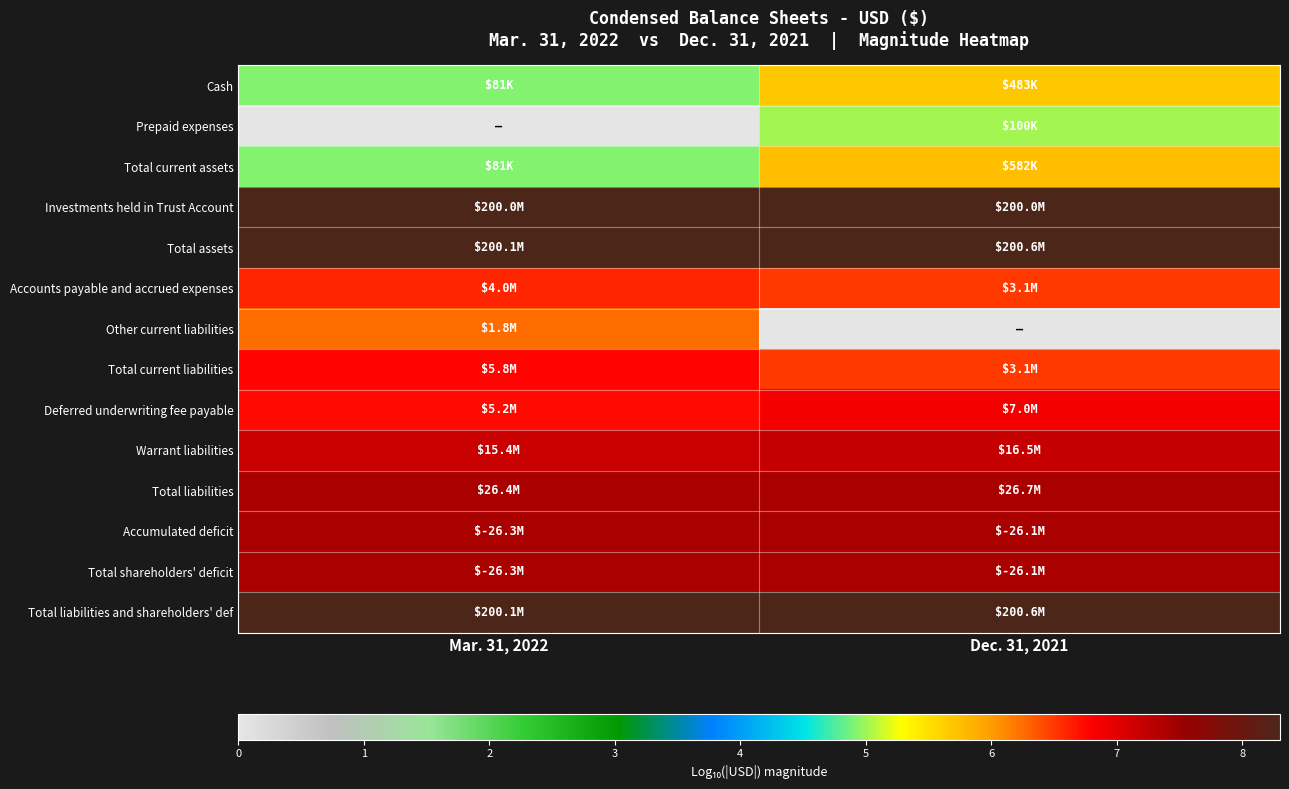

Count the number of data series in this chart.

14